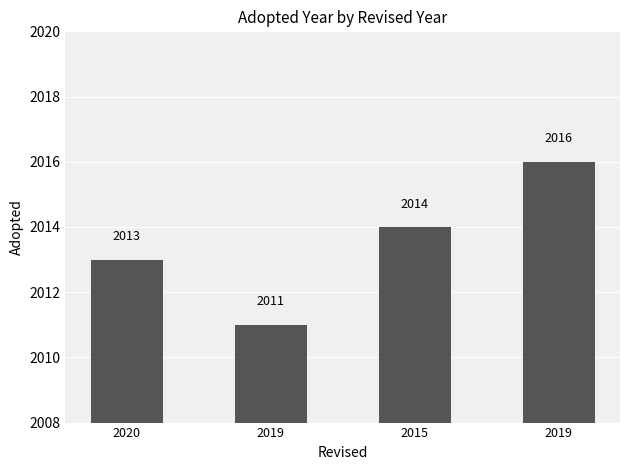

The chart shows a value of 3088 at 2019. True or false?

False